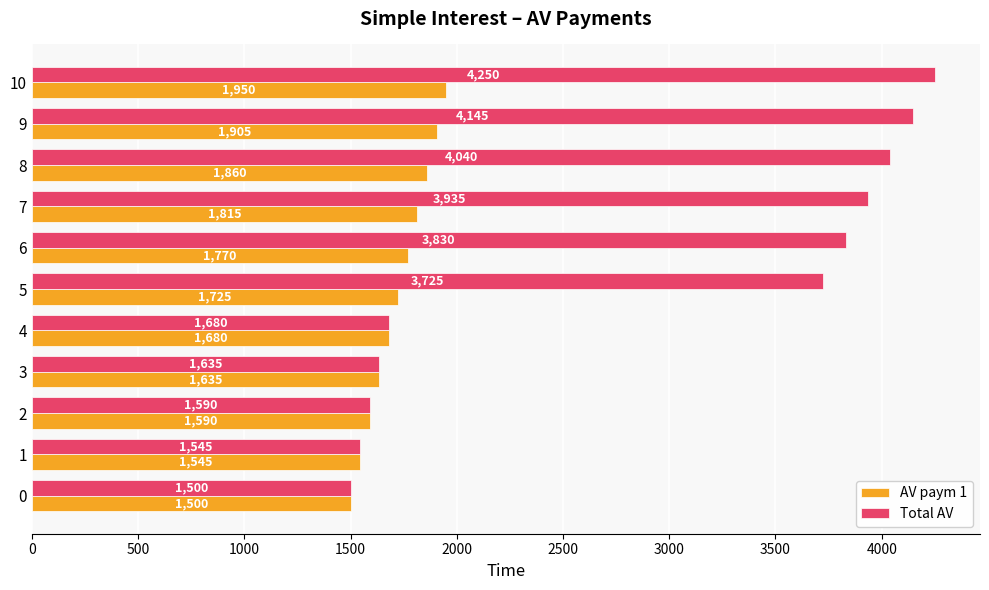

What is the maximum value for Total AV?

4250